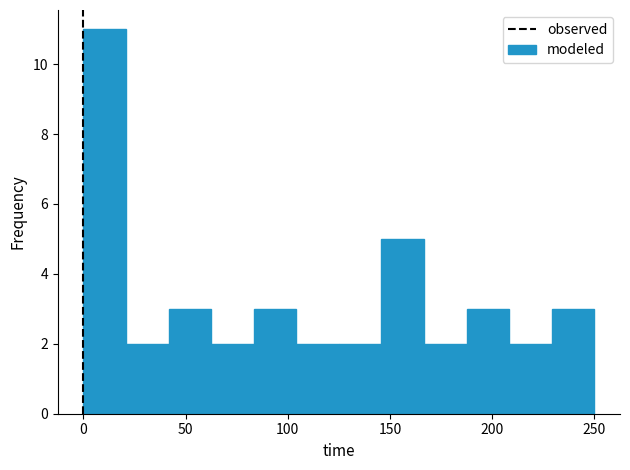

How tall is the bar that spans 190 to 210 on the x-axis? Neither the bar edges nor the heights are printed on the chart, so give them approximately, as read against the axes.

3